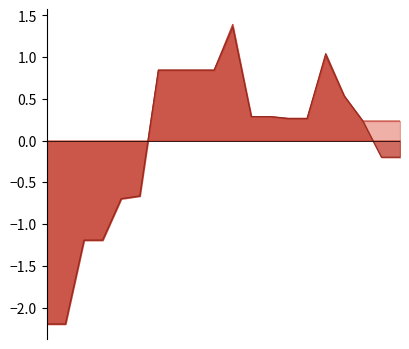

What is the maximum value shown in the chart?

1.4